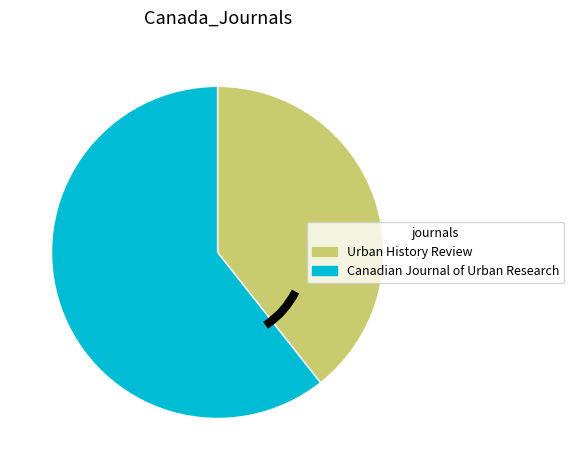

Is there a majority slice in this chart?

Yes